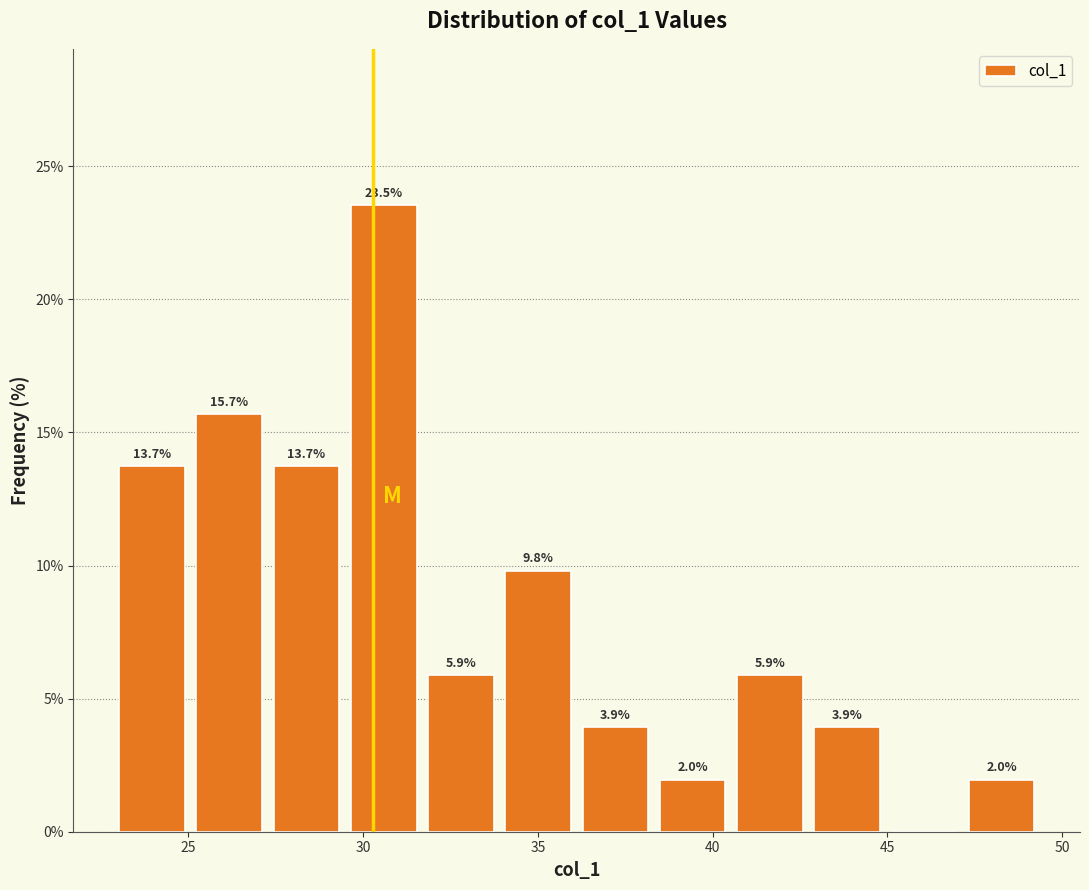

Over which range of the x-axis is the bar tallest?

29.5 to 31.5